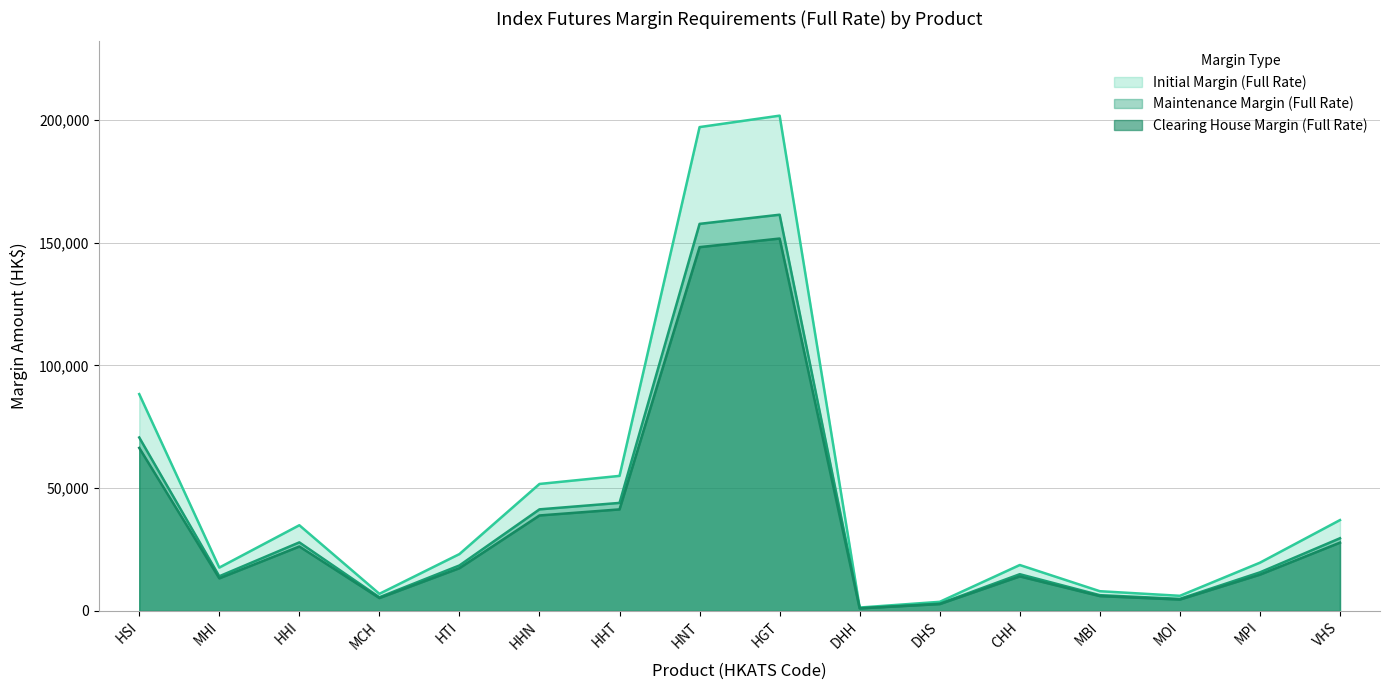

The value of Maintenance Margin (Full Rate) at DHS is 1005. True or false?

False